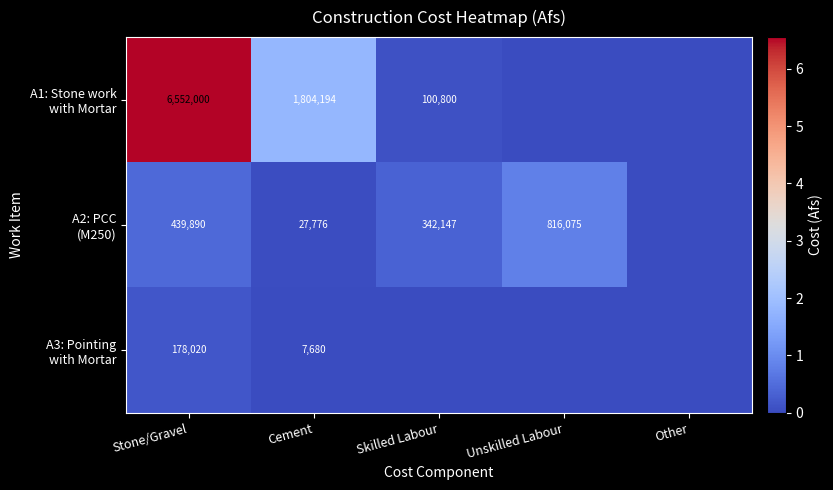

At which category is the sum across all series the highest?

Stone/Gravel